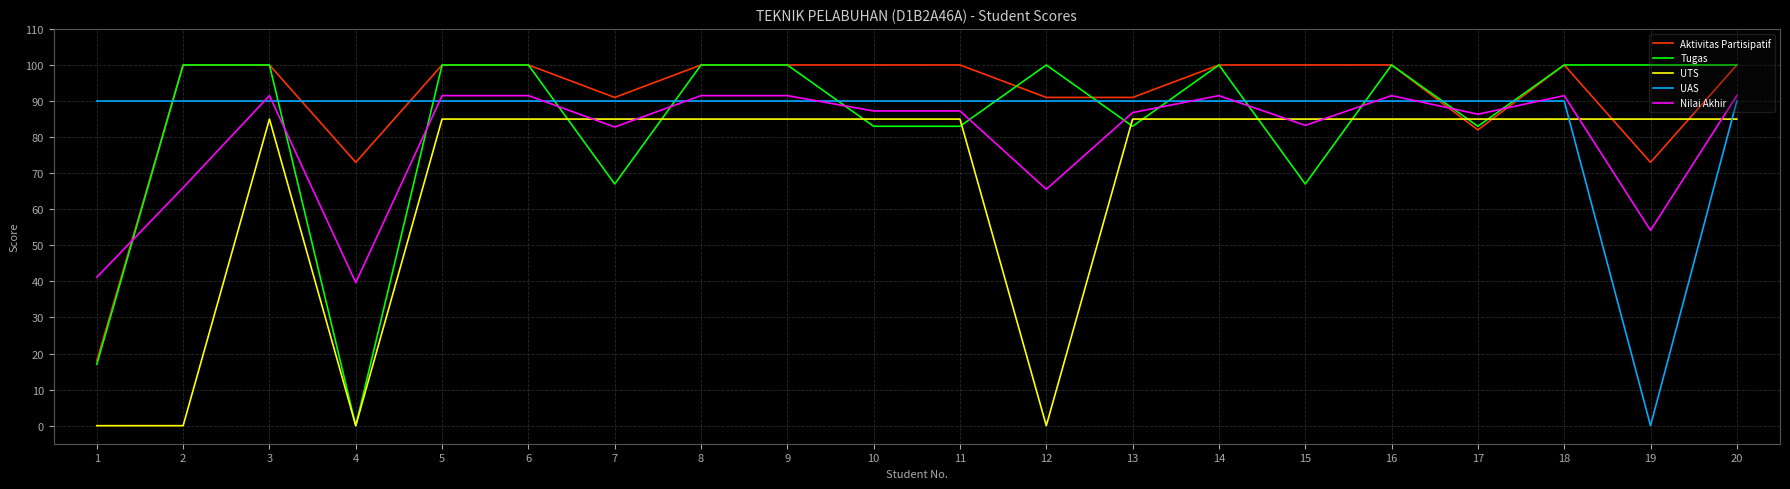

Which series has the largest range (max minus min)?

Tugas